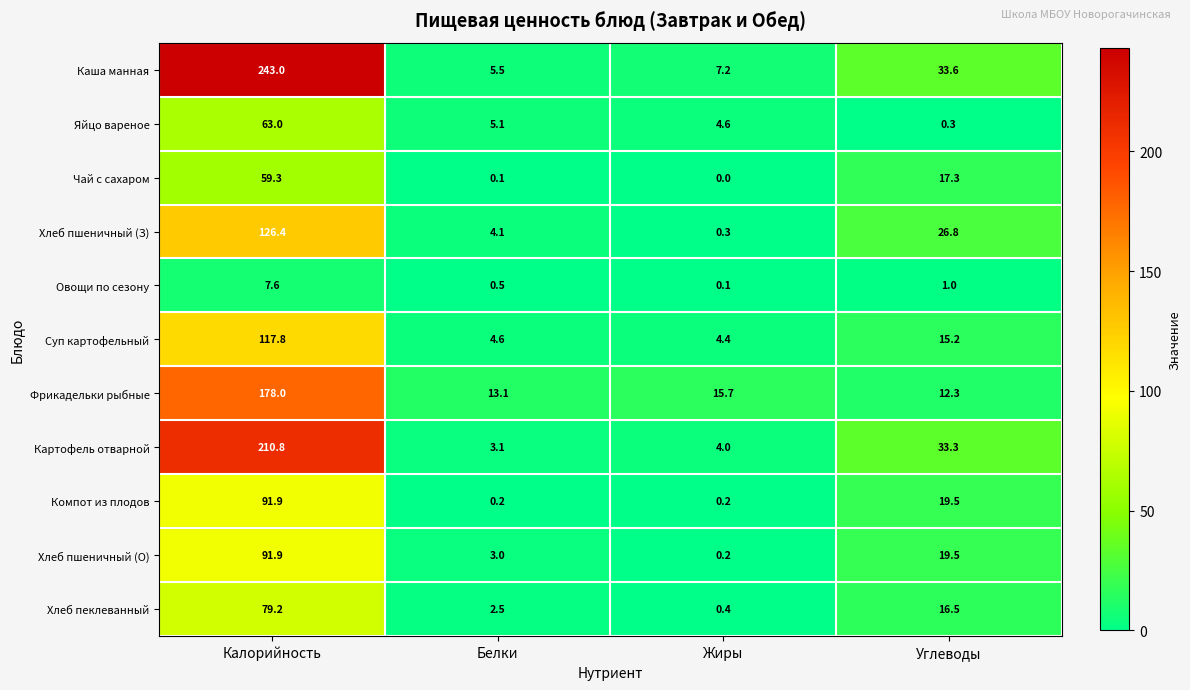

At which category does the chart reach its peak across all series?

Калорийность